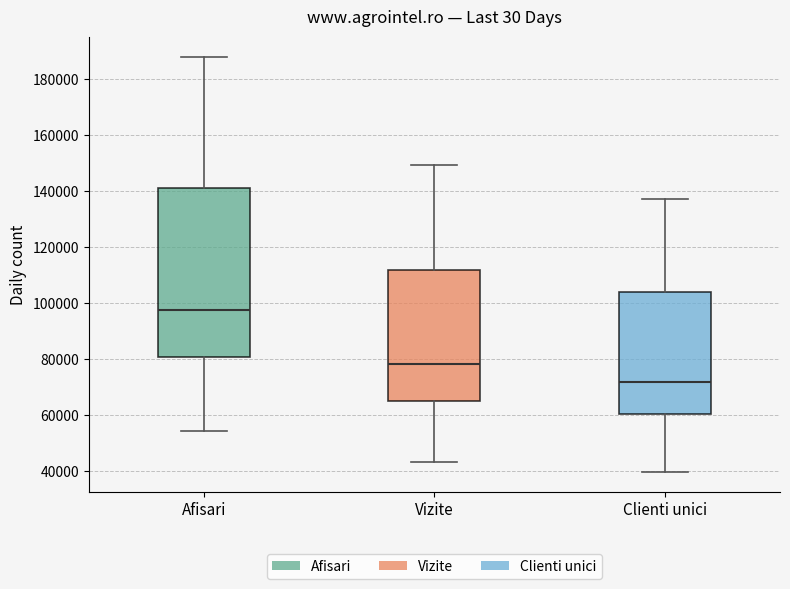

Which box is the tallest, from its lower edge to its upper edge?

Afisari